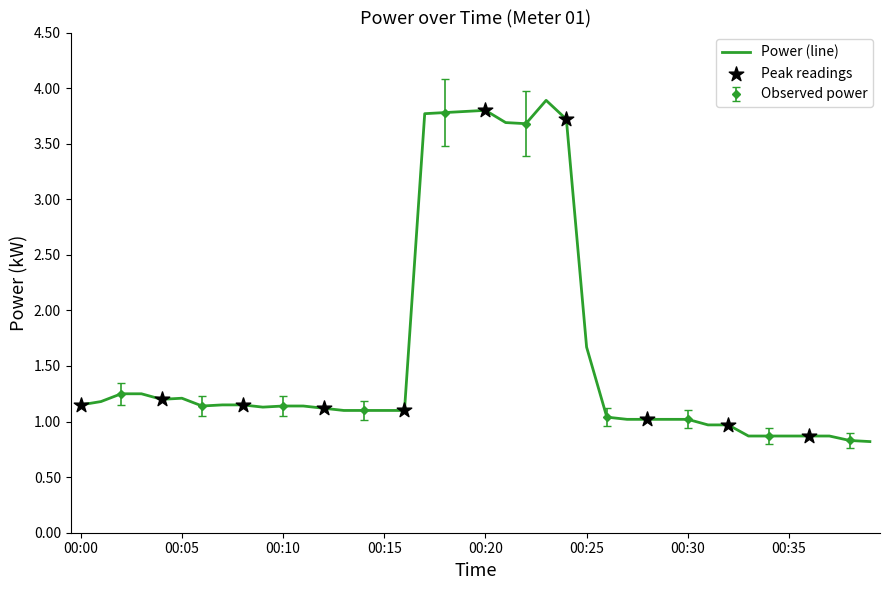

Approximately how many times larger is the value at 00:25 compared to 00:00?

1.5